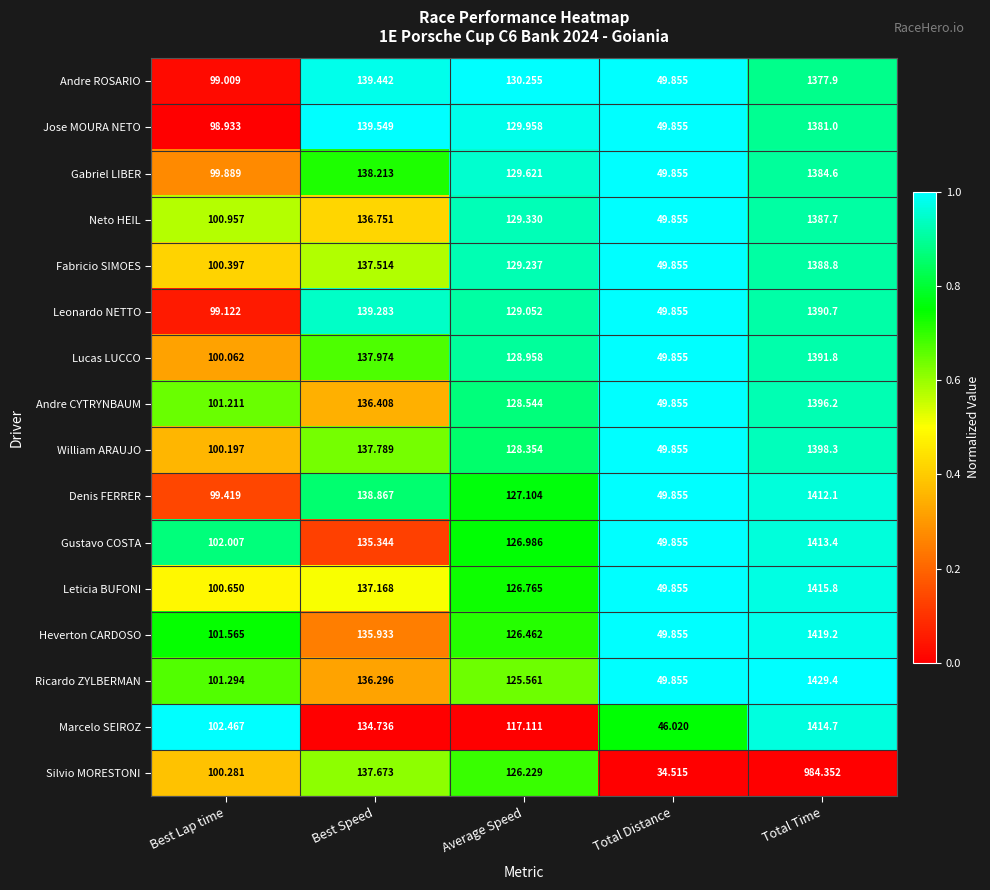

How many categories are shown in the chart?

5